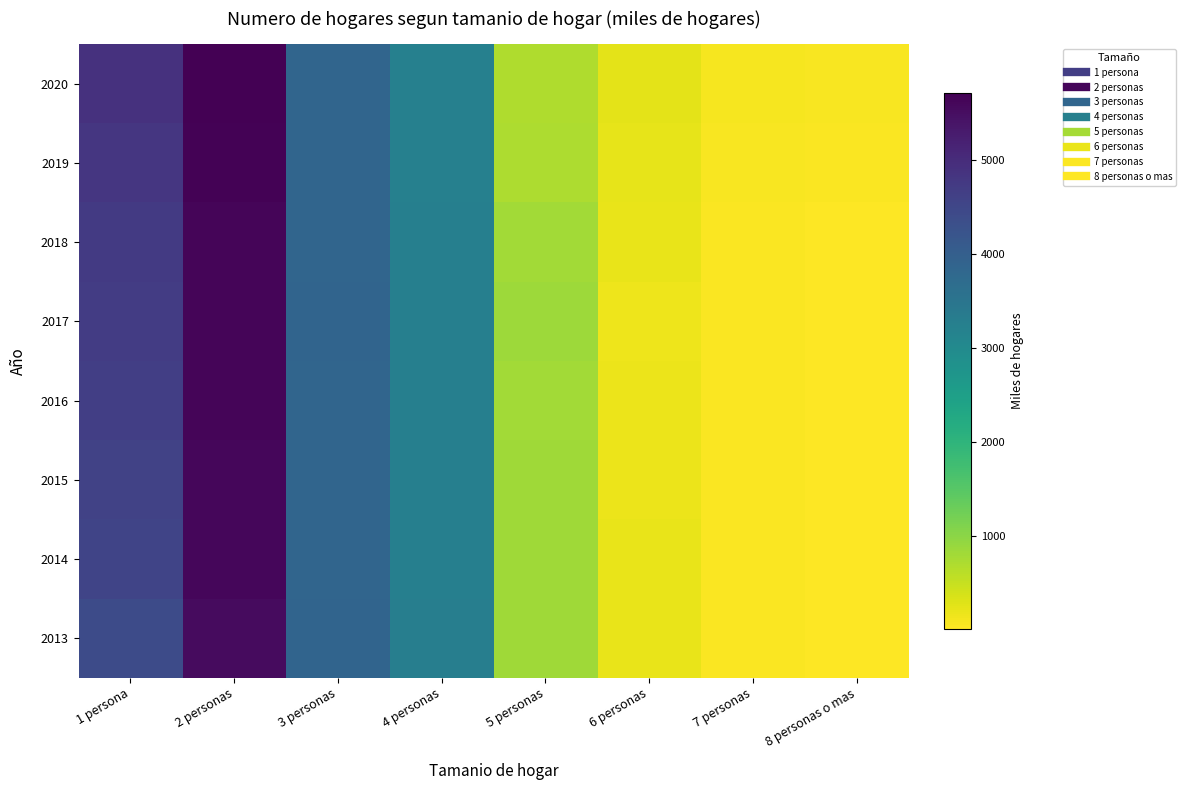

What is the smallest value displayed?

12.5